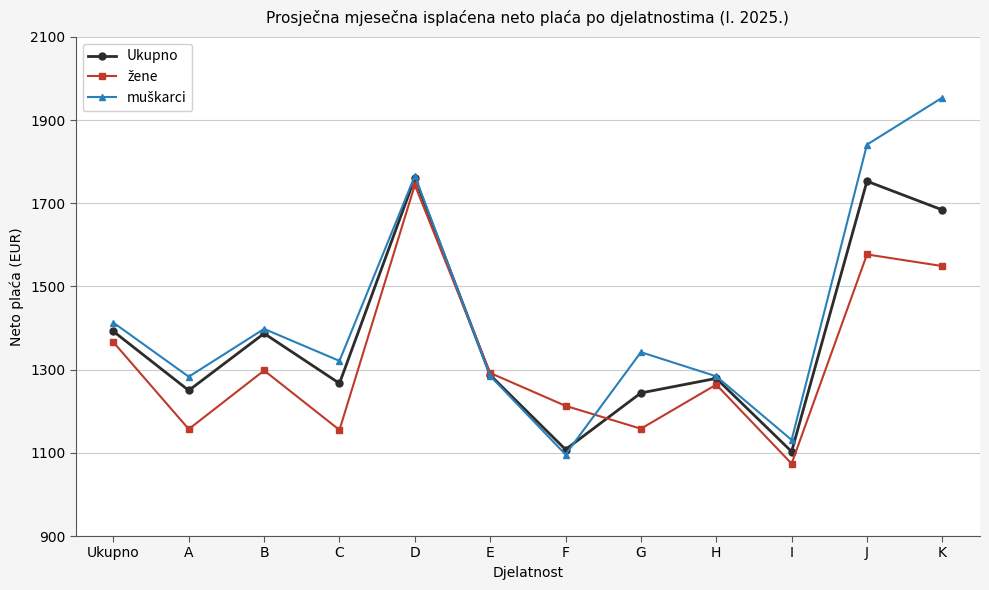

What is the sum of the Ukupno values at A and D?

3011